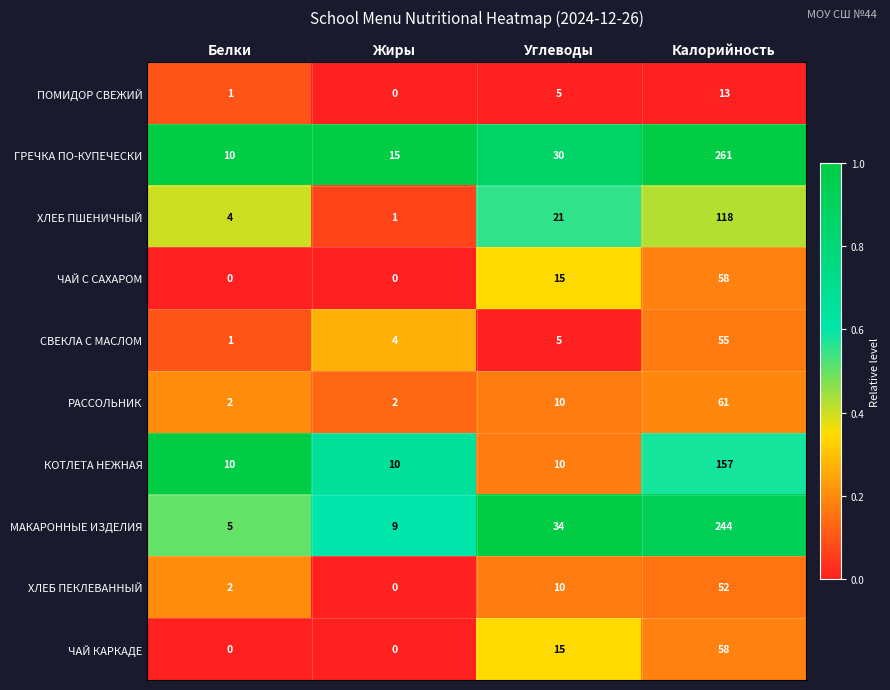

At which label is ХЛЕБ ПШЕНИЧНЫЙ closest to 59?

Углеводы